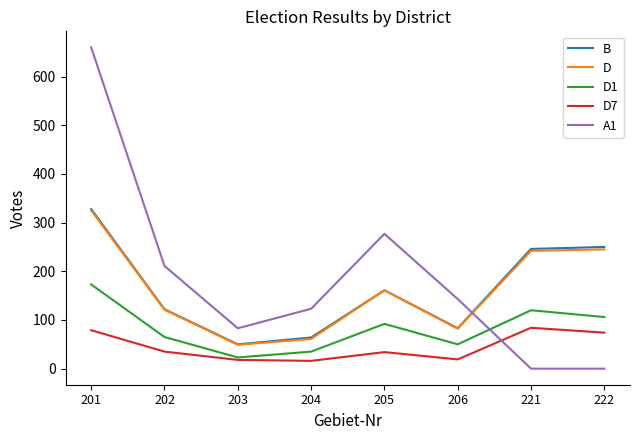

Between which two adjacent categories do A1 and D7 first intersect?

206 and 221